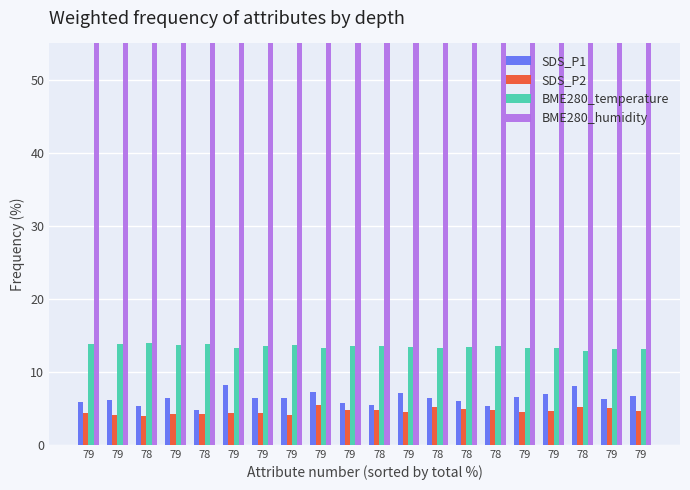

Rank the series at 79 from highest to lowest value.

BME280_humidity, BME280_temperature, SDS_P1, SDS_P2